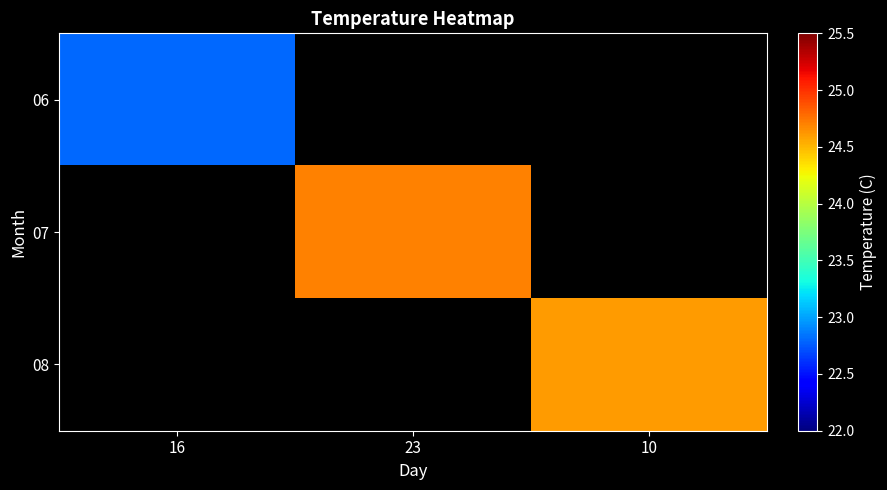

Between 16 and 10, which is larger?

10